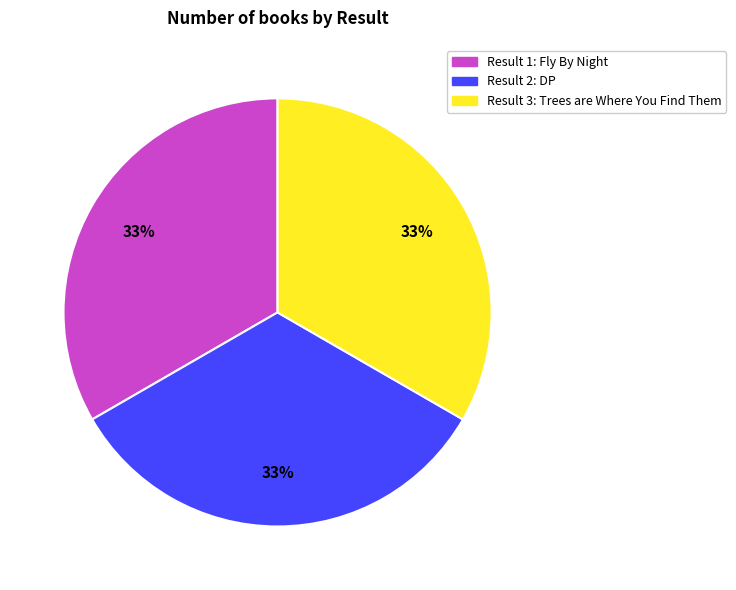

To the nearest percent, what is the average slice percentage?

33%